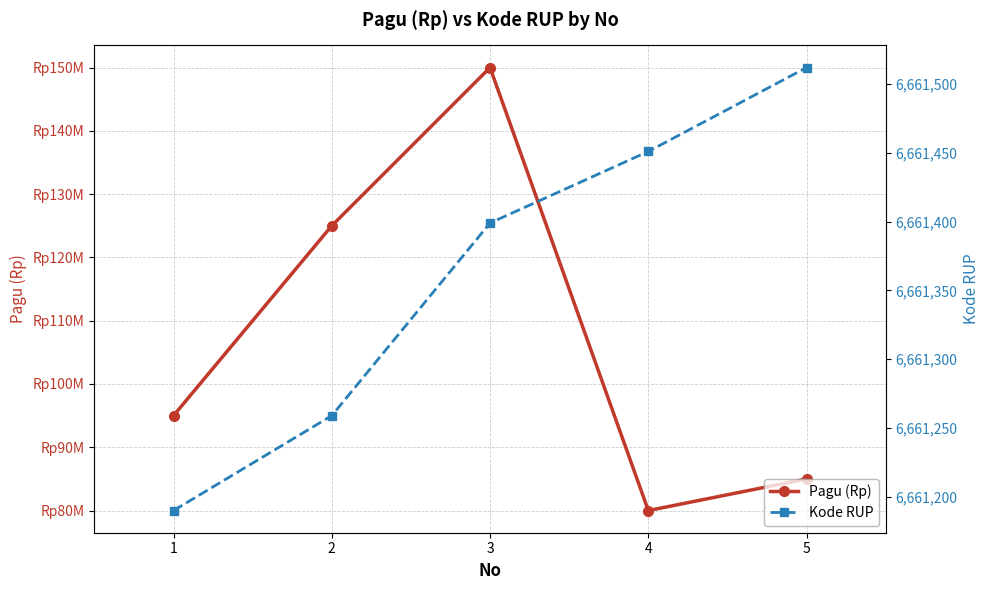

How many lines are shown in the chart?

2